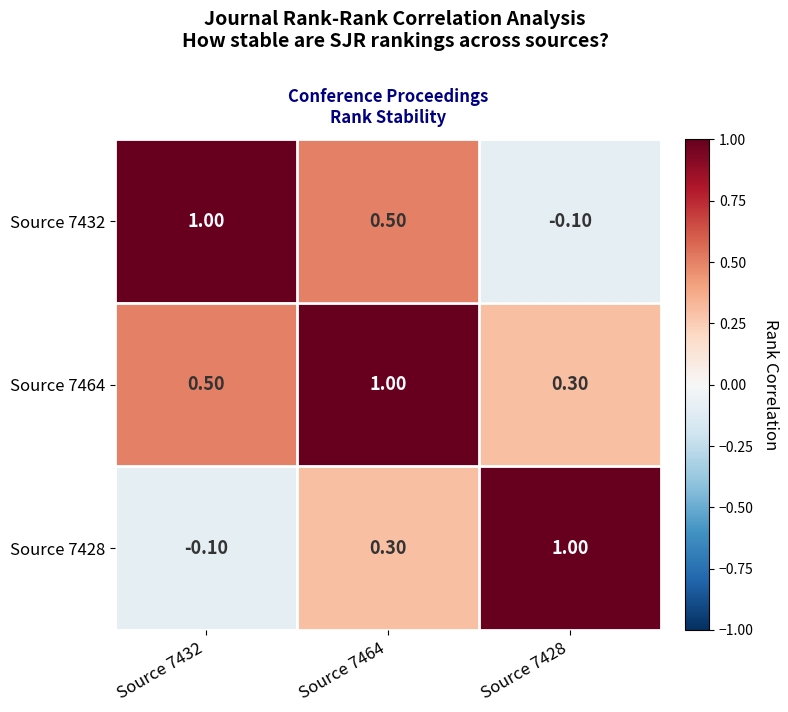

What is the average value of the Source 7432 series?

0.5